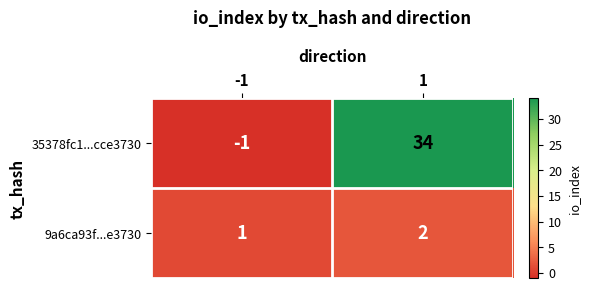

True or false: 9a6ca93f...e3730 has a value of 2 at 1.

True